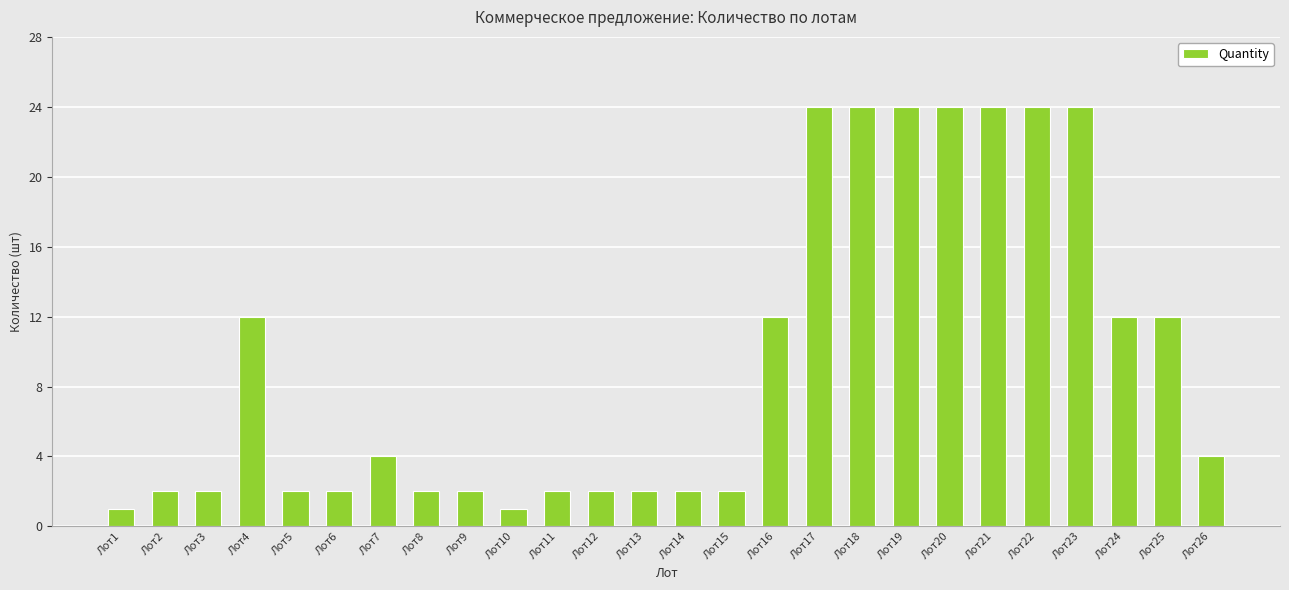

The chart shows a value of 2 at Лот8. True or false?

True